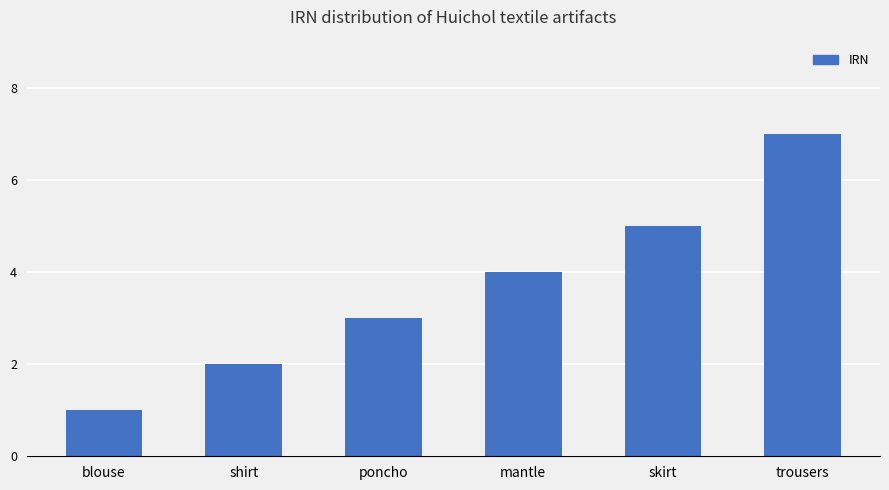

Reading left to right, transcribe all the data shown in this chart.

blouse=1	shirt=2	poncho=3	mantle=4	skirt=5	trousers=7